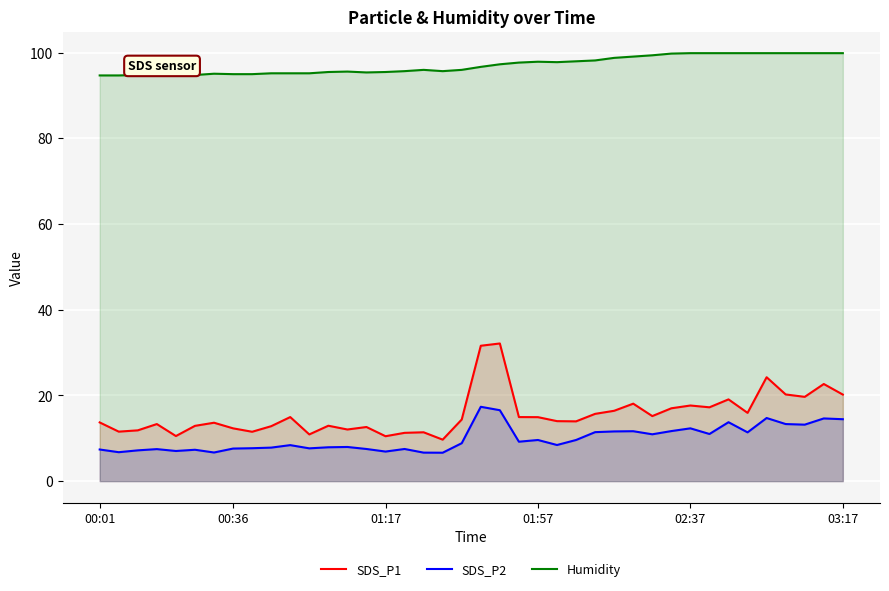

How many lines are shown in the chart?

3